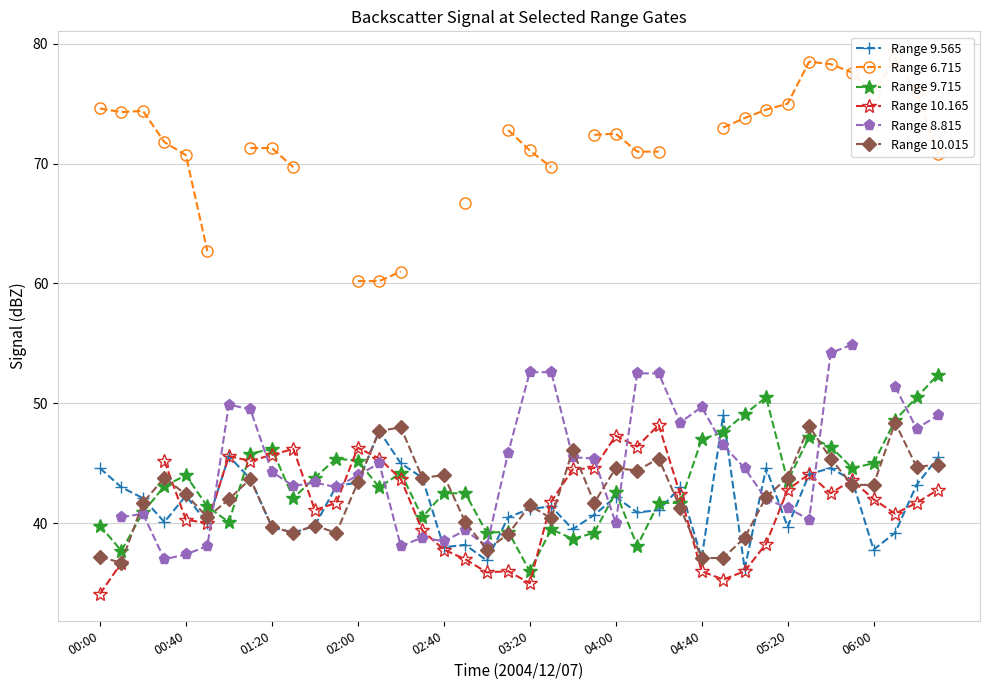

True or false: Range 10.015 has a value of 19.7 at 01:20.

False